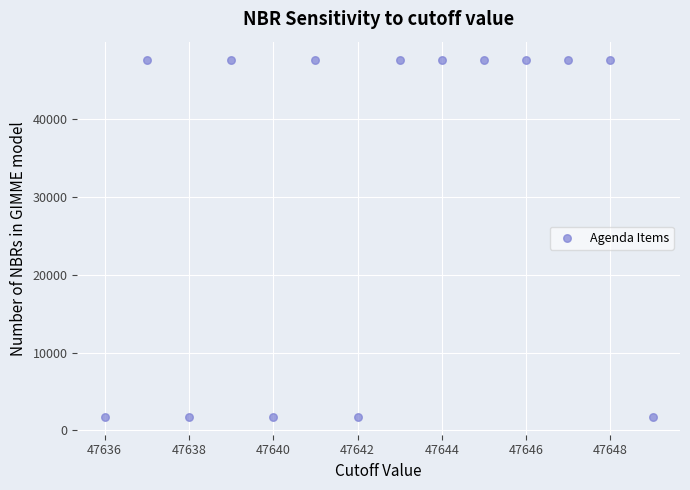

What is the range of Y values (max minus min)?

45908